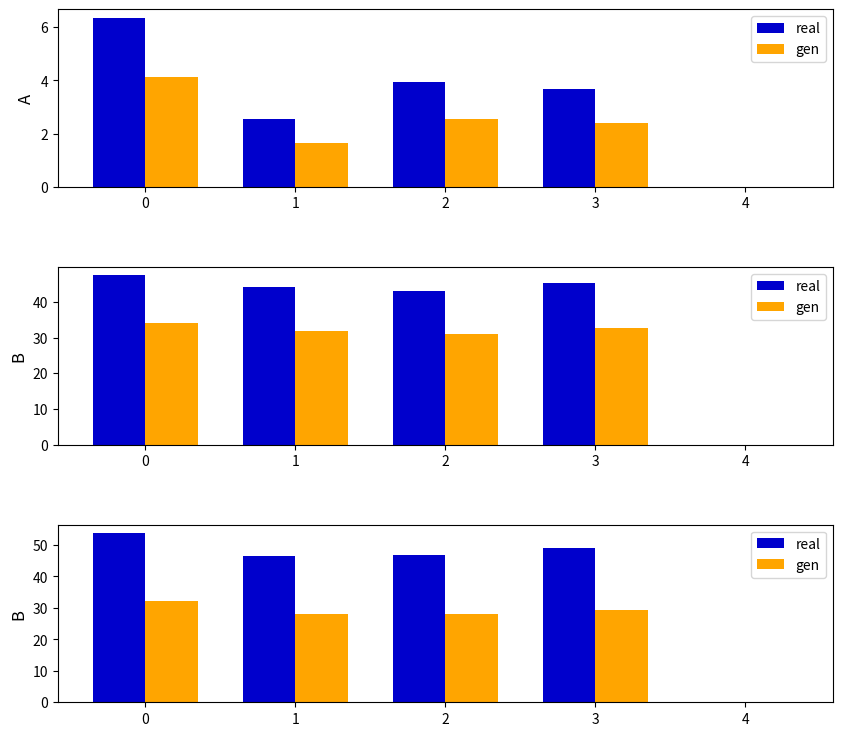

Reading left to right, what are all the values shown in this chart?

real: 0=53.7	1=46.6	2=46.9	3=49.1	4=0.0
gen: 0=32.2	1=28.0	2=28.1	3=29.4	4=0.0